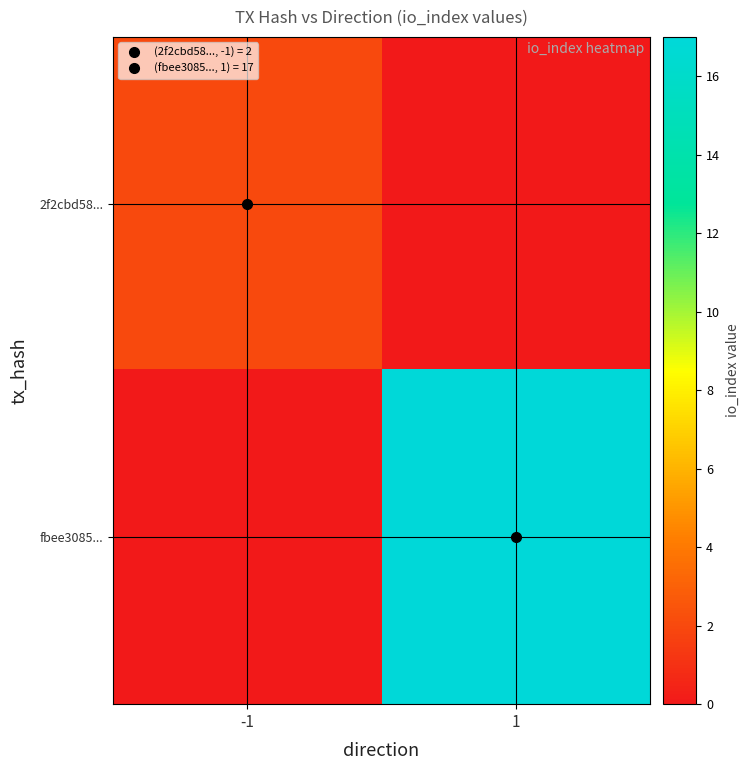

Reading right to left, transcribe all the data shown in this chart.

2f2cbd58...: 1=0	-1=2
fbee3085...: 1=17	-1=0